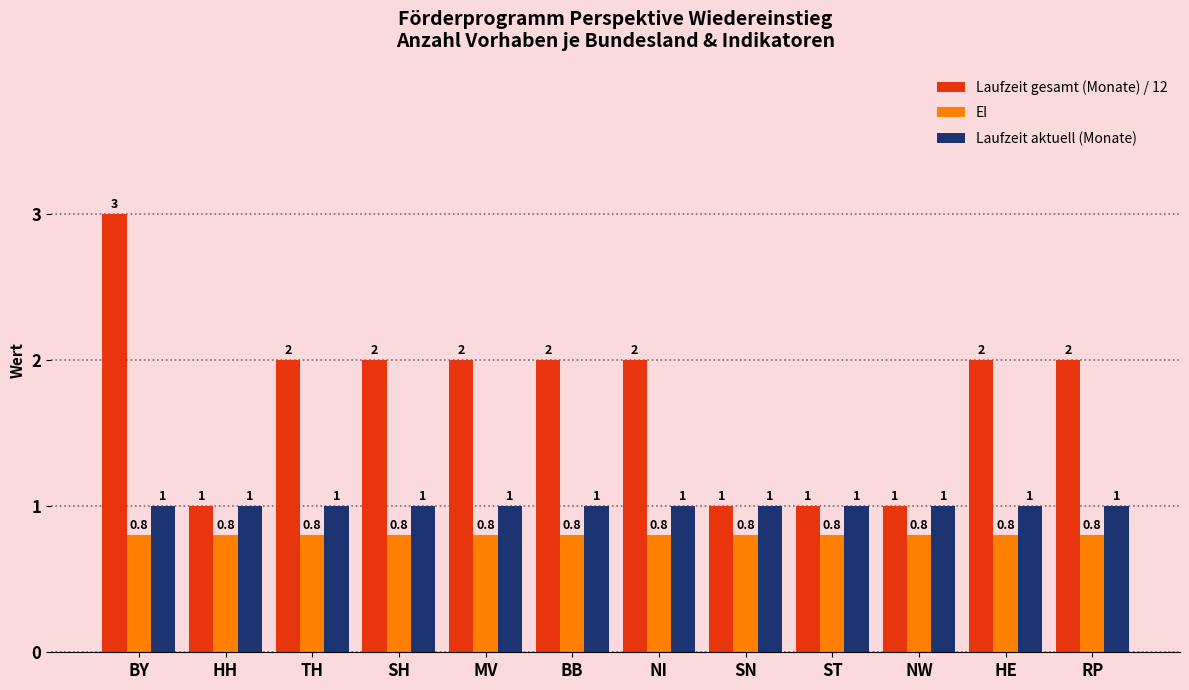

What is the total value across all series at NW?

2.8